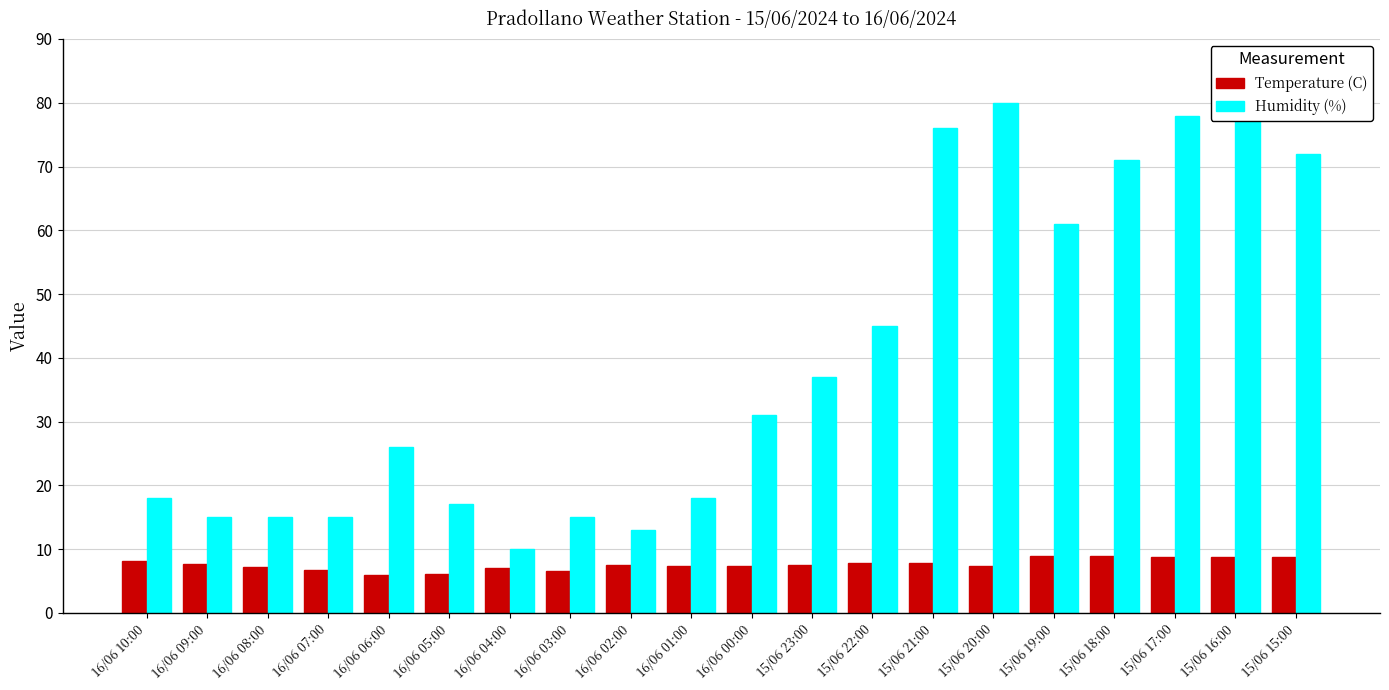

What is the sum of all Temperature (C) values?

152.3